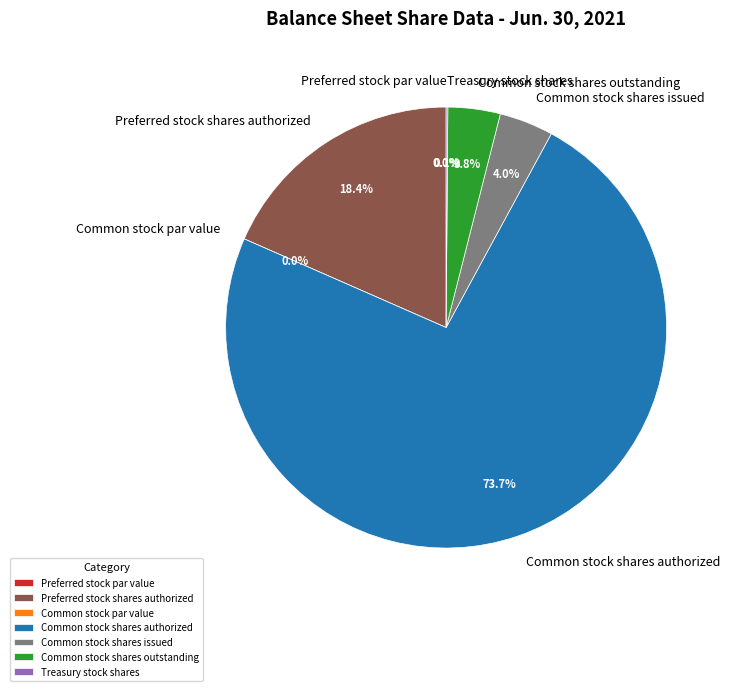

Rank the categories by value from highest to lowest.

Common stock shares authorized, Preferred stock shares authorized, Common stock shares issued, Common stock shares outstanding, Treasury stock shares, Preferred stock par value, Common stock par value